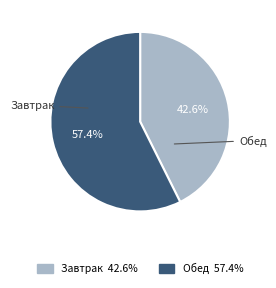

Combined, do Завтрак and Обед account for over 50%?

Yes